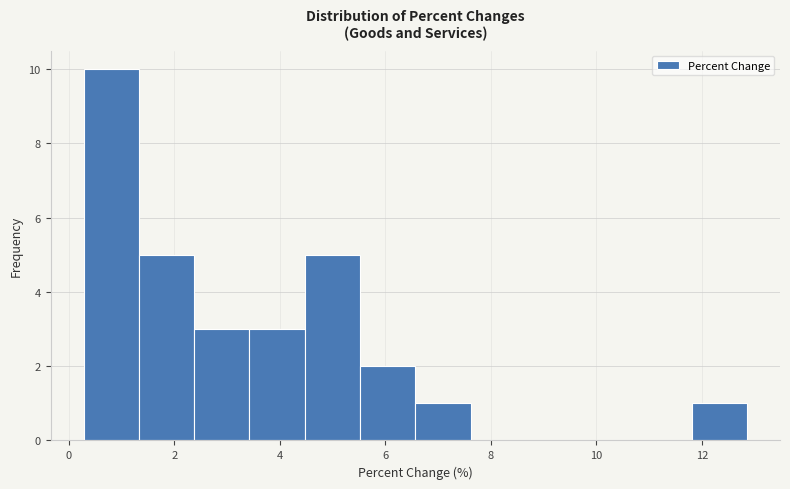

Which range on the x-axis has the tallest bar?

0.2 to 1.4